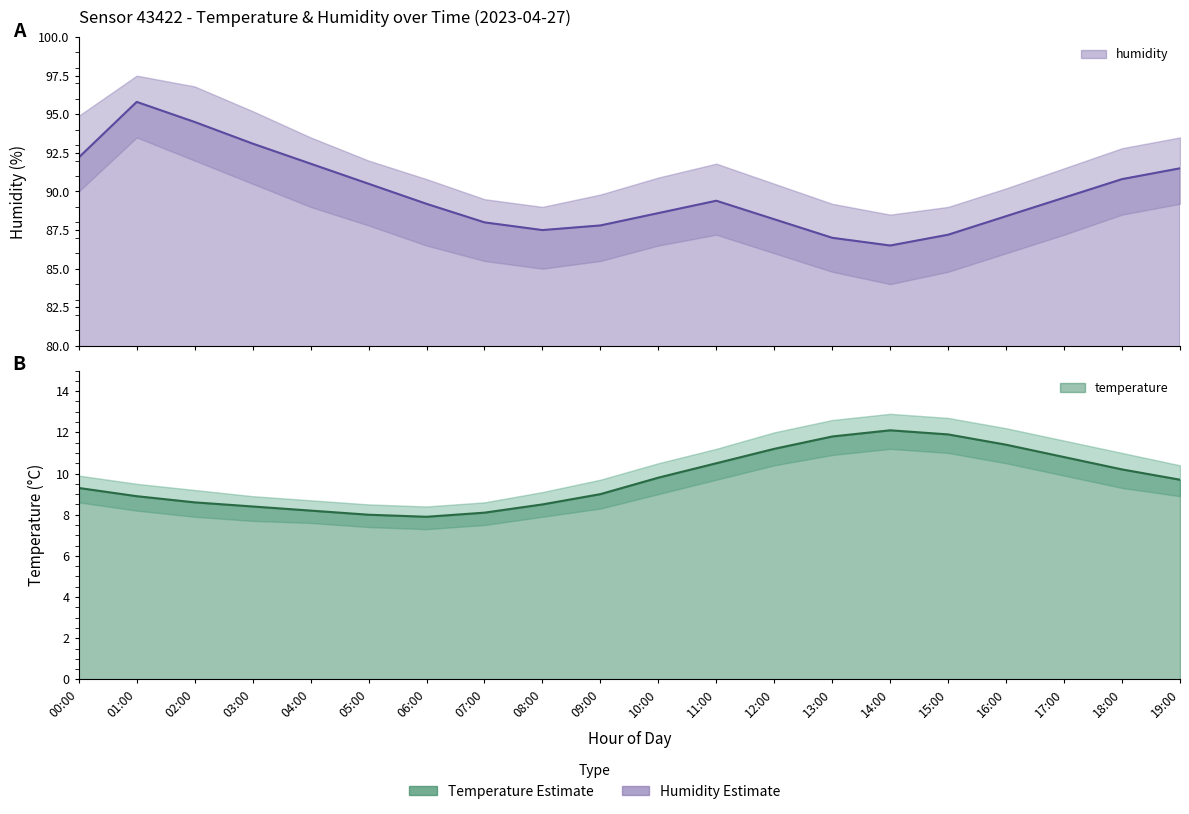

True or false: temperature and humidity intersect in this chart.

False